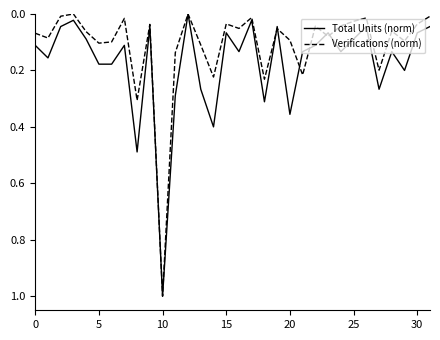

How many categories are shown in the chart?

32